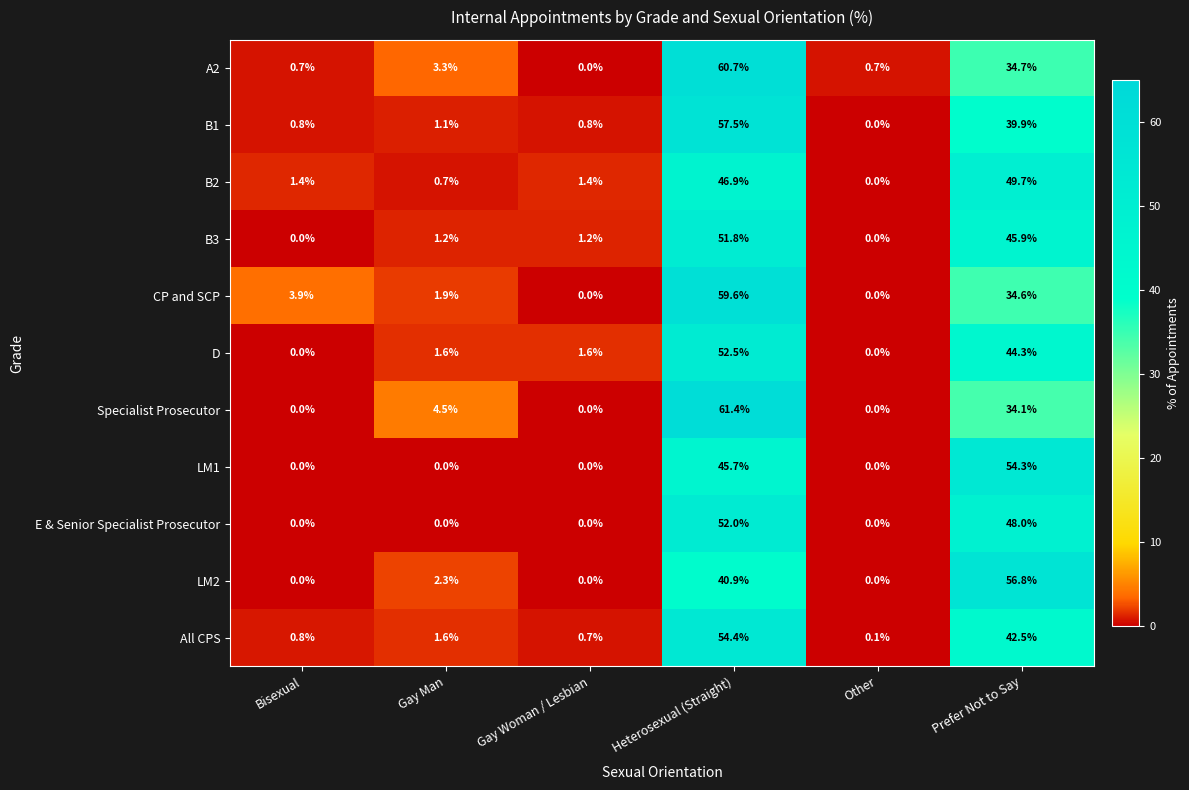

List the series in order of their peak value, lowest first.

B2, B3, E & Senior Specialist Prosecutor, D, LM1, All CPS, LM2, B1, CP and SCP, A2, Specialist Prosecutor